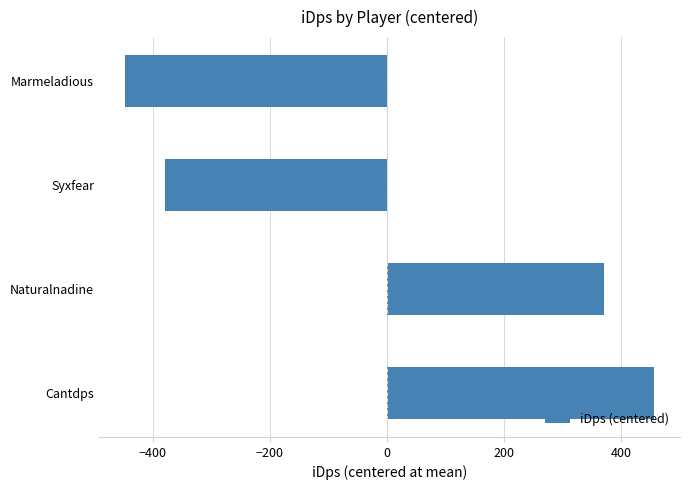

What is the maximum value shown in the chart?

455.5